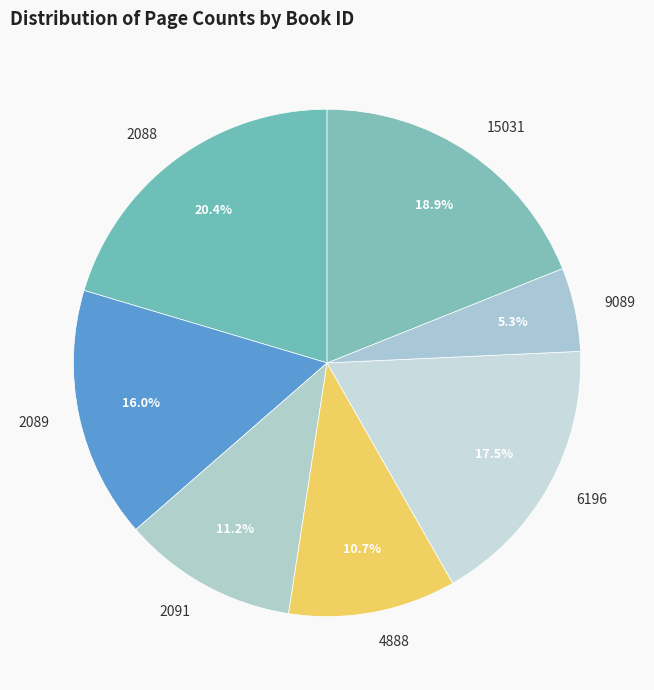

What is the ratio of the value at 15031 to the value at 4888?

1.8